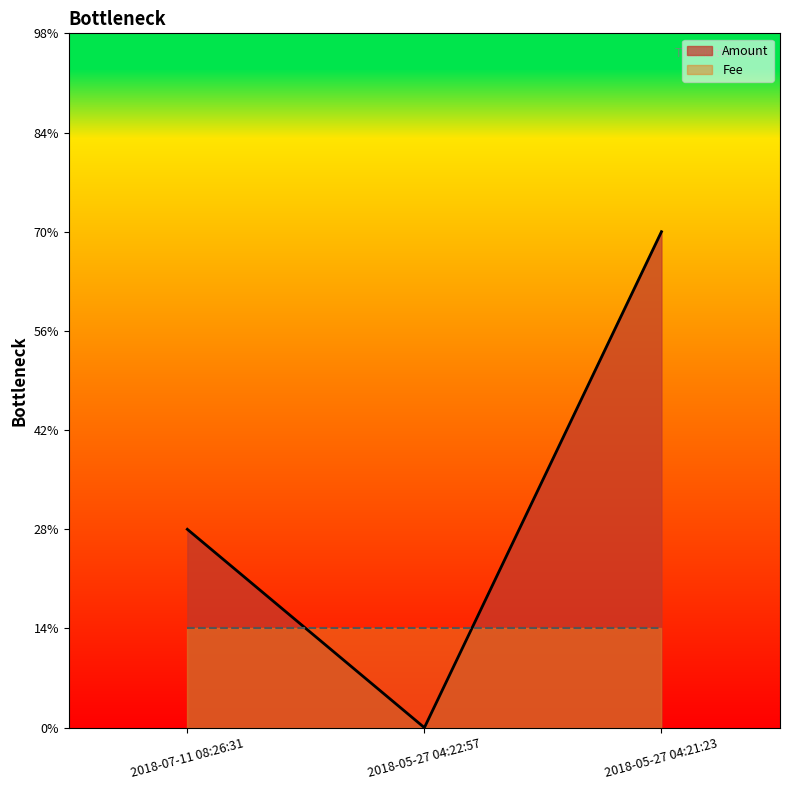

What is the label of the 3rd point from the right?

2018-07-11 08:26:31